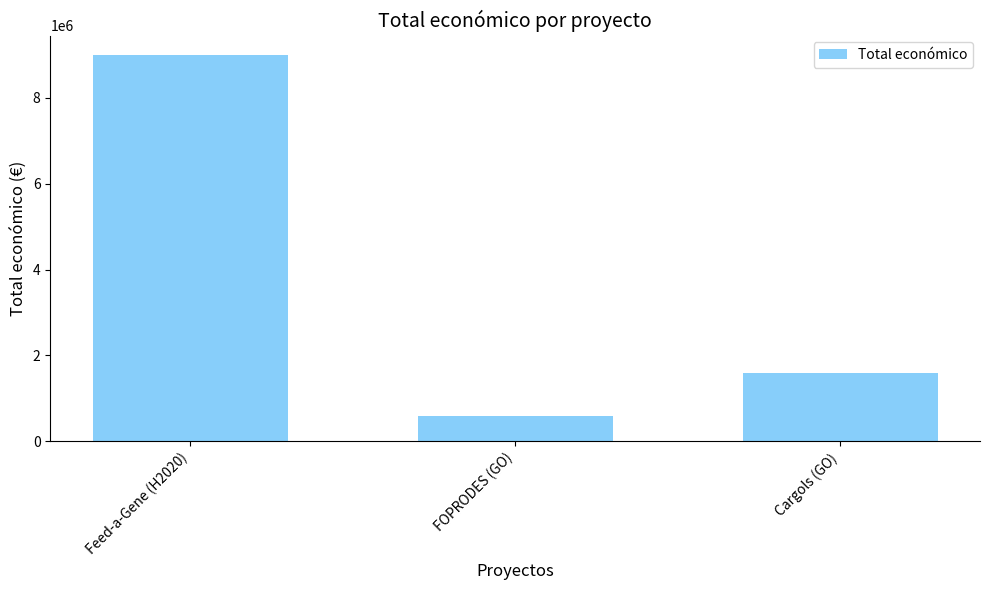

What is the greatest value displayed?

8999544